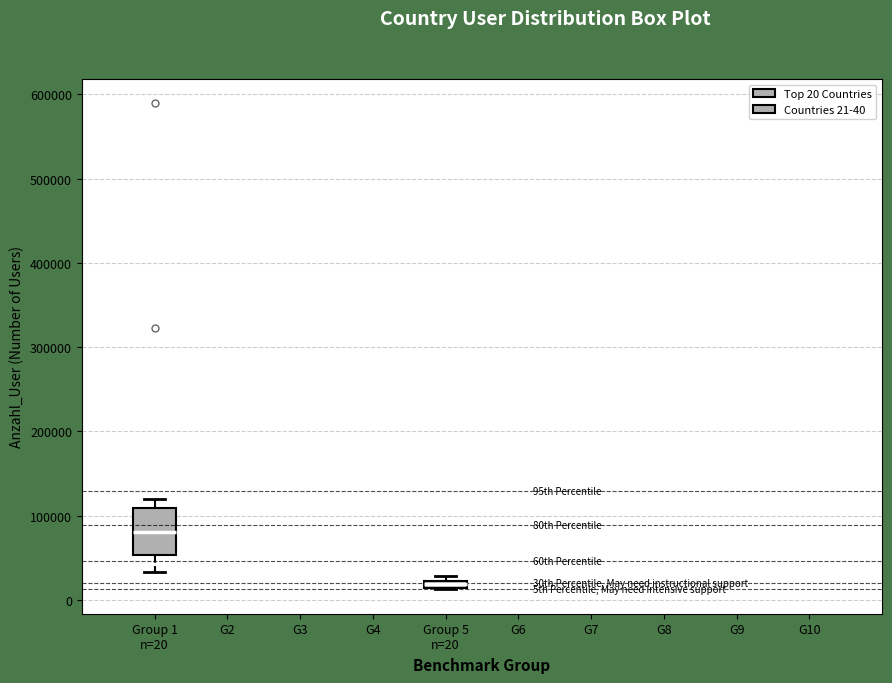

Where is the lower edge of the box for Group 1 n=20 on the y-axis? The values are not printed on the chart, so give them approximately, as read against the axis.

50000